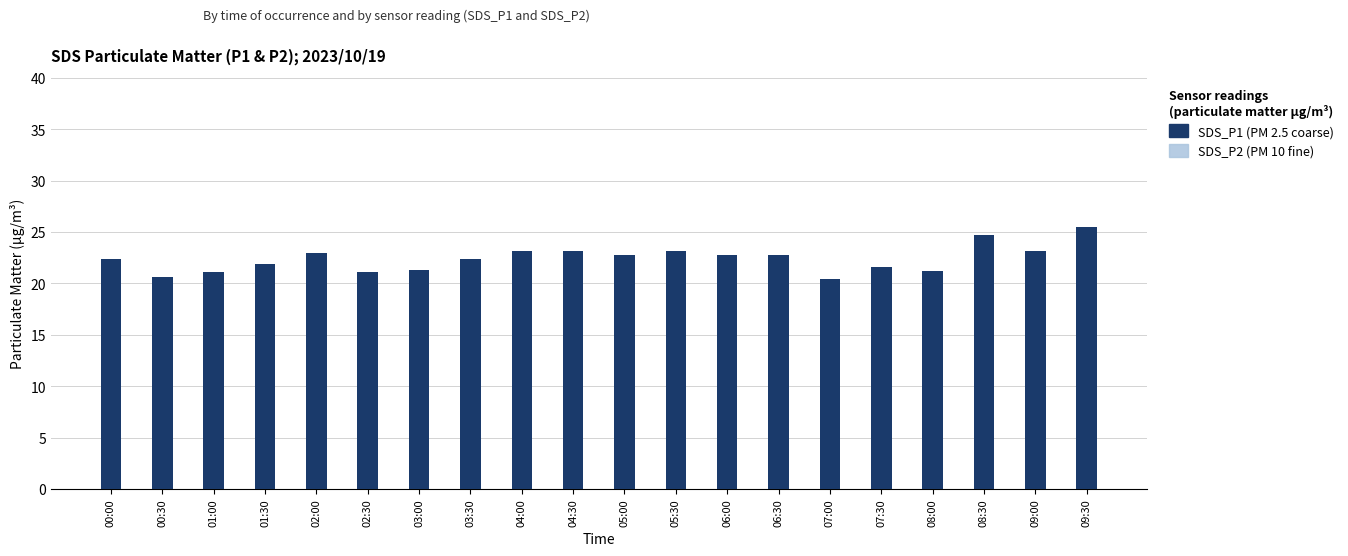

At which label does SDS_P2 first exceed 20?

02:00